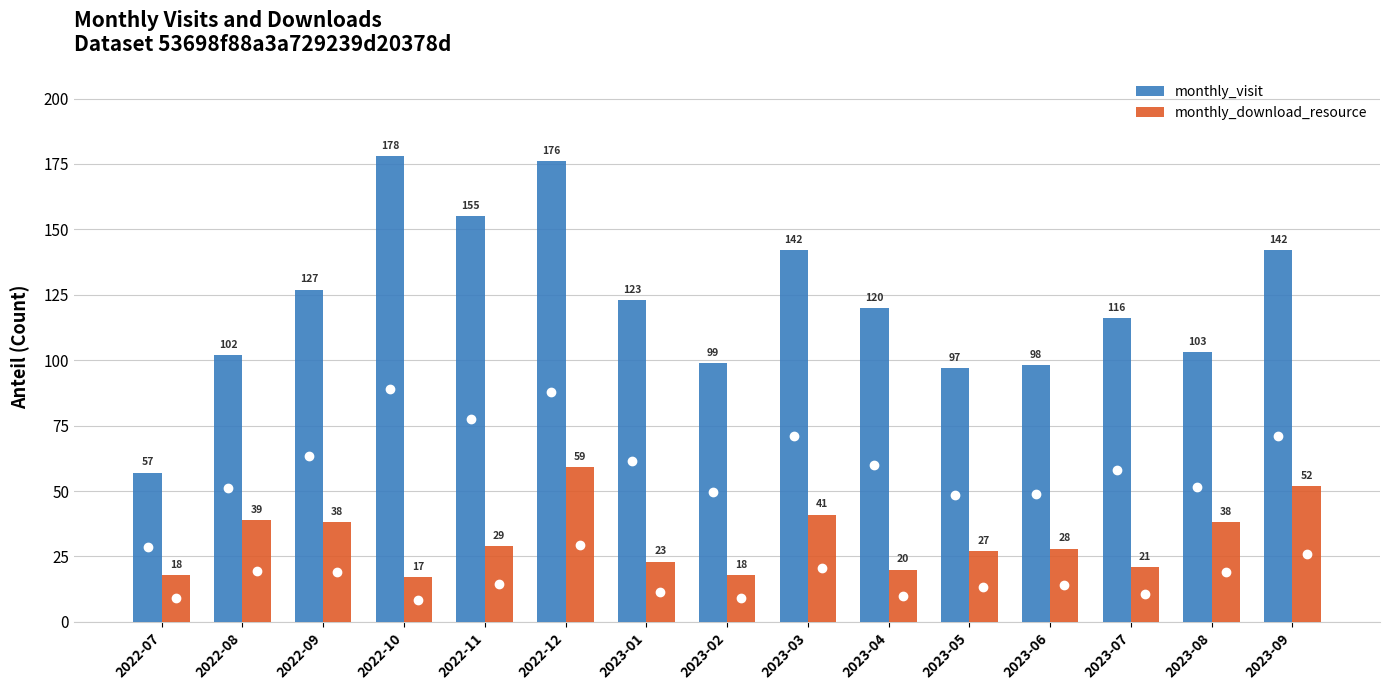

What is the value of the monthly_download_resource bar at the 10th from the left?

20